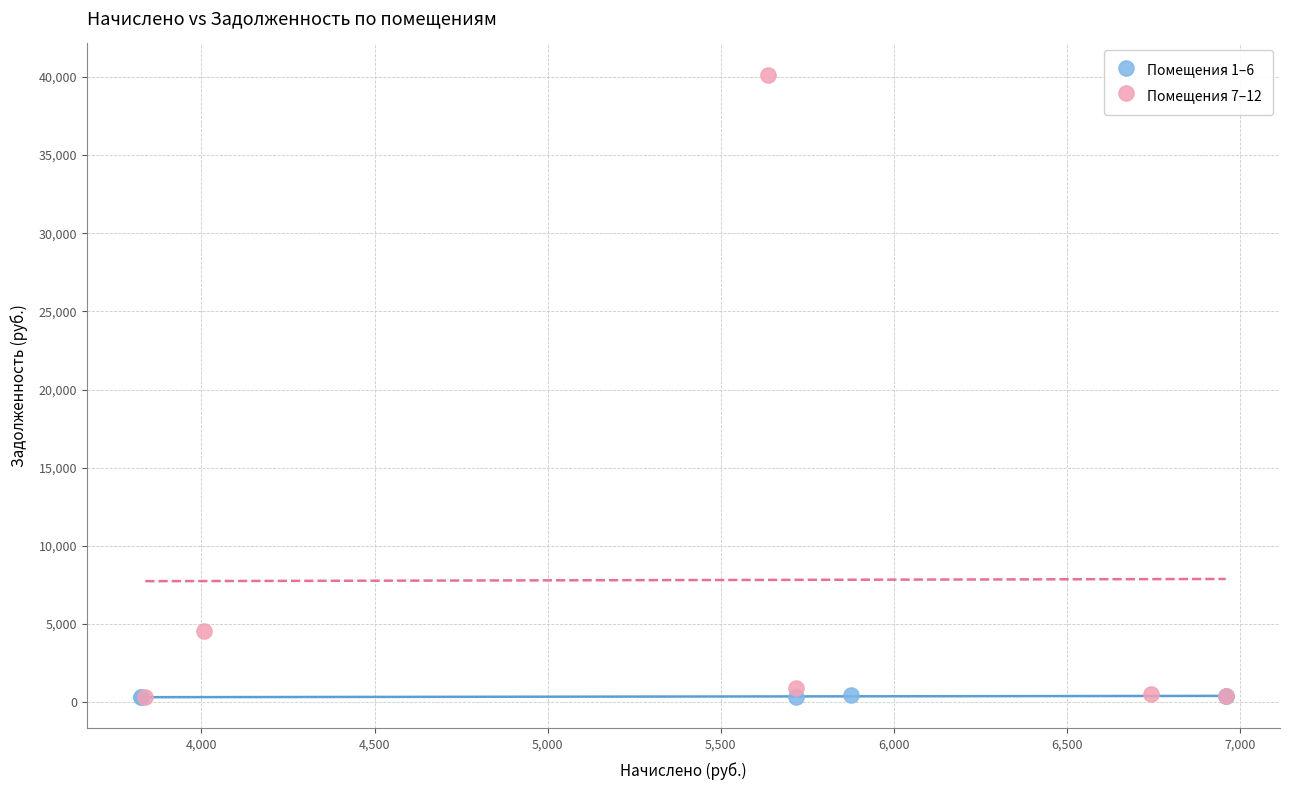

What are all the series names shown in the legend?

Помещения 1–6, Помещения 7–12